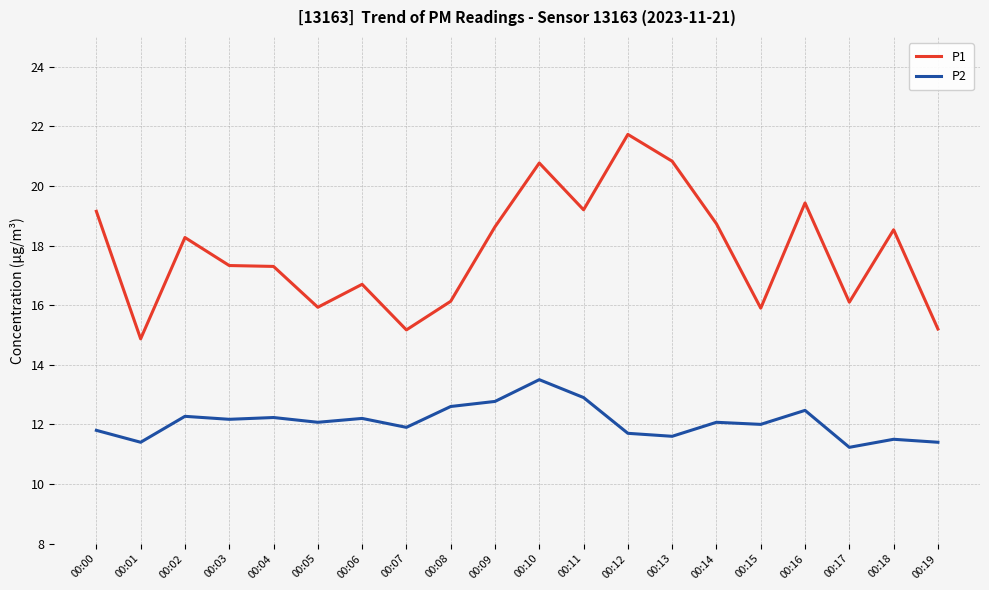

What is the average value of the P1 series?

17.8